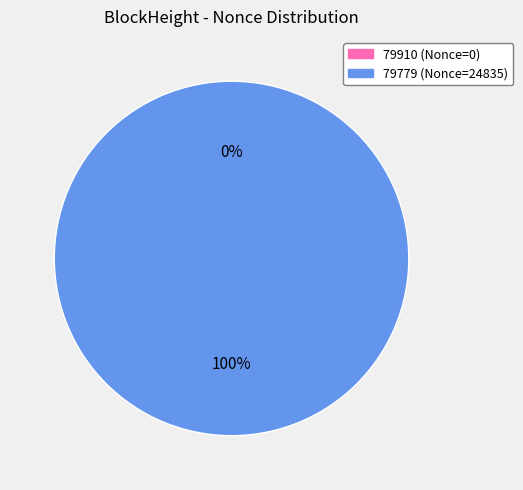

Is there a majority slice in this chart?

Yes